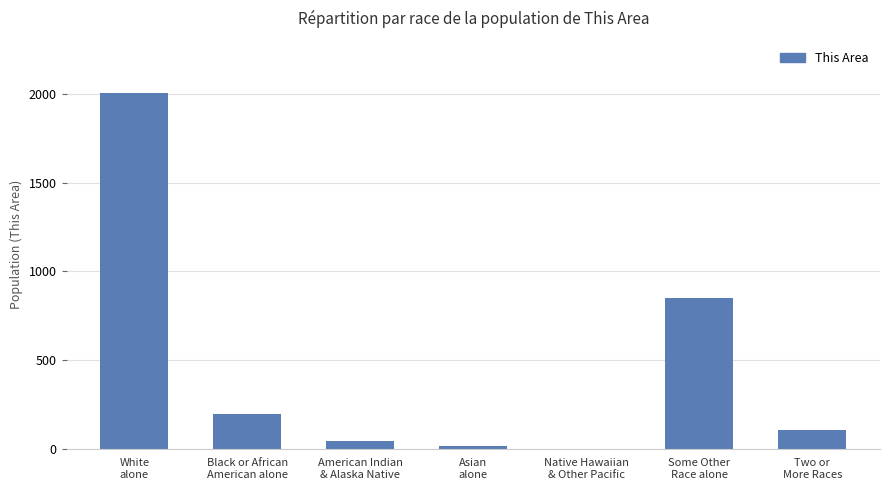

Which has a higher value, Asian
alone or Two or
More Races?

Two or
More Races